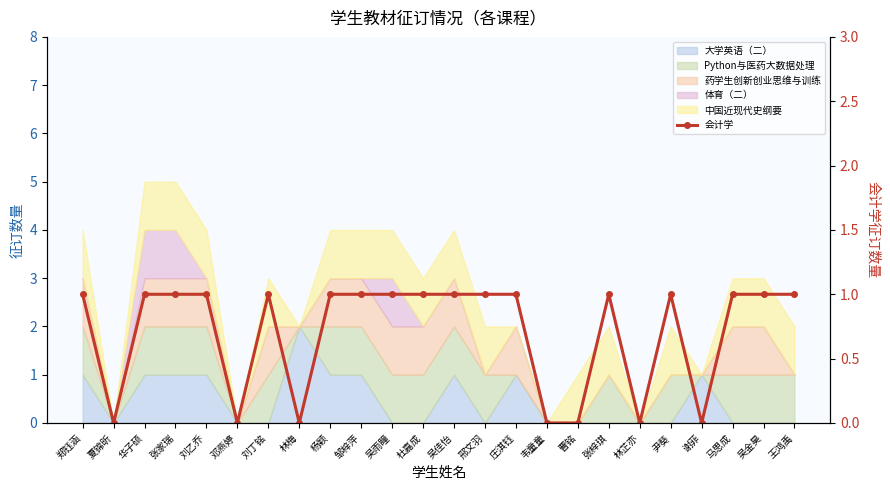

How many data points are less than 1?

7